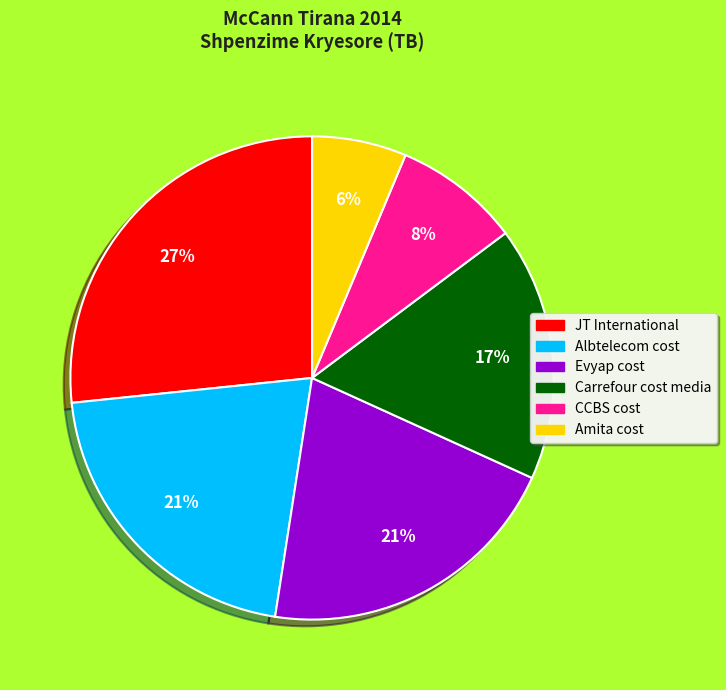

Which has a higher value, Amita cost or Carrefour cost media?

Carrefour cost media